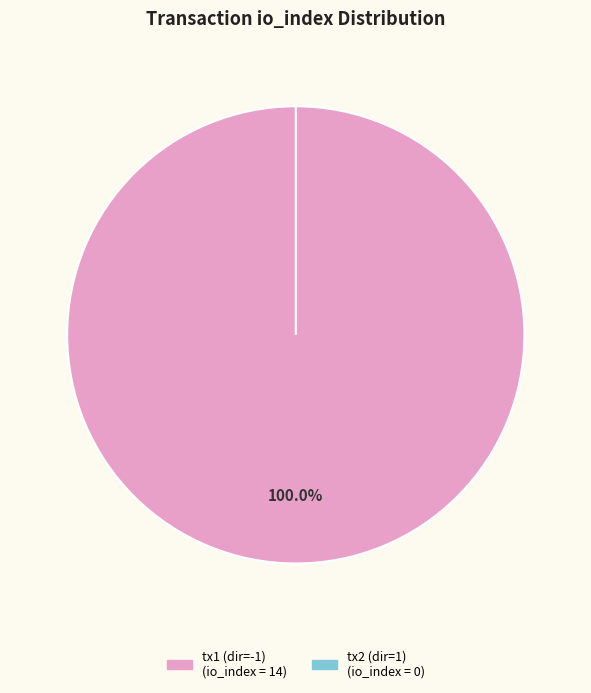

Which has a higher value, io_index=14 or io_index=0?

io_index=14